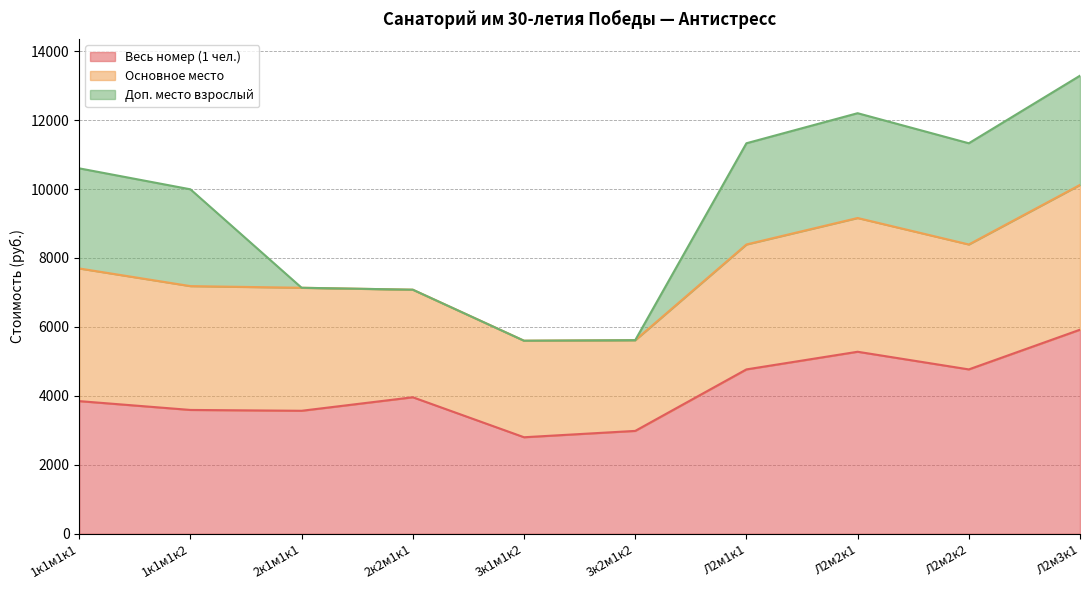

What is the spread (max minus min) of values at Л2м2к2?

1832